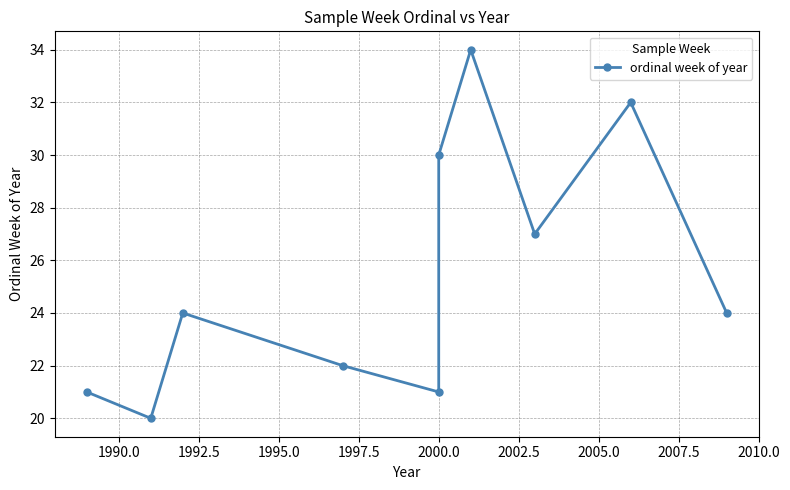

Count the number of data series in this chart.

1